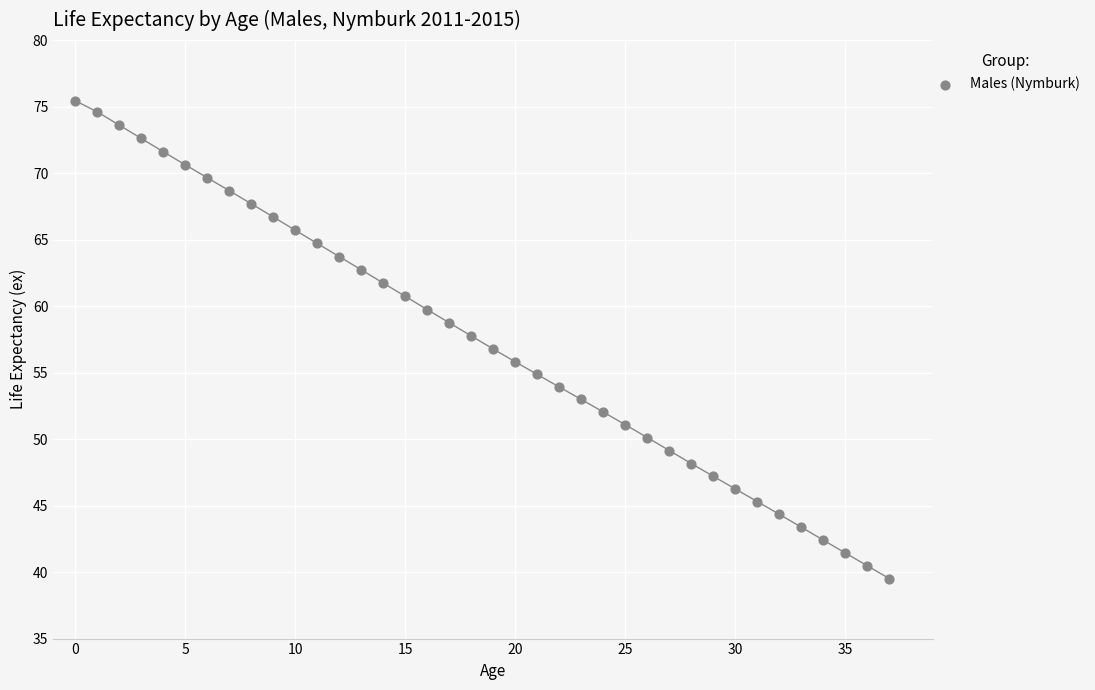

What is the range of Y values (max minus min)?

35.9